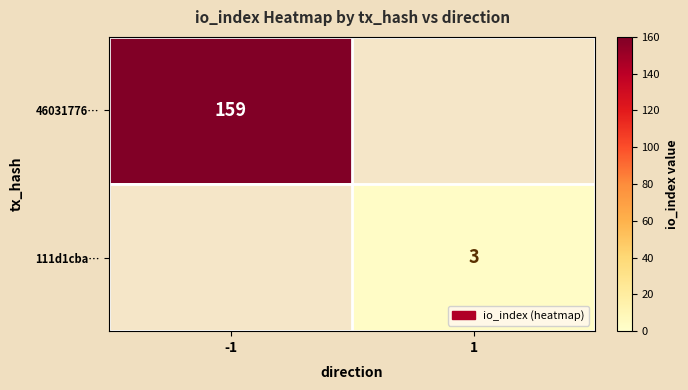

Is it true that 111d1cba… equals 1 at 1?

False